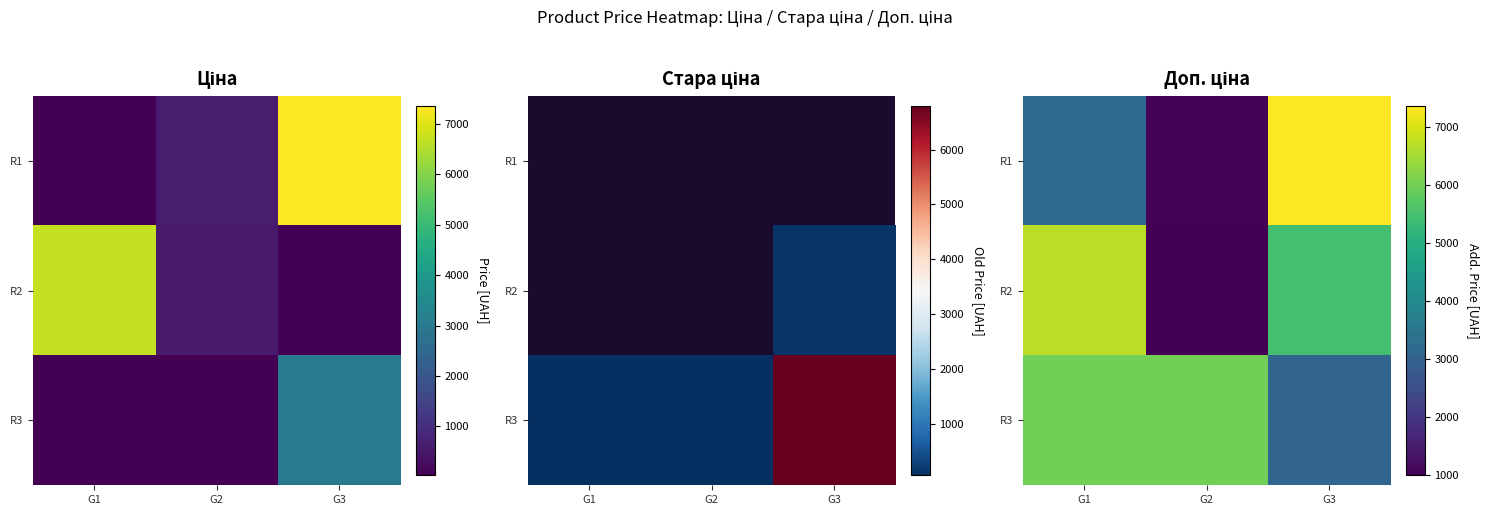

Which series has the widest spread of values?

R1